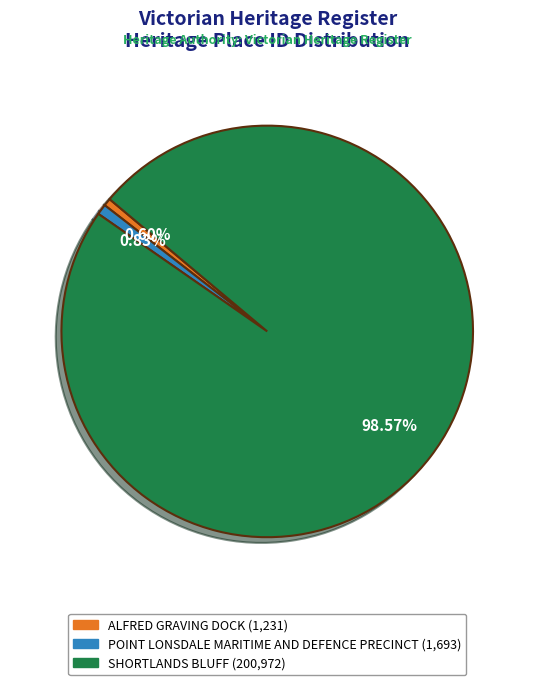

Which slice is the largest?

SHORTLANDS BLUFF